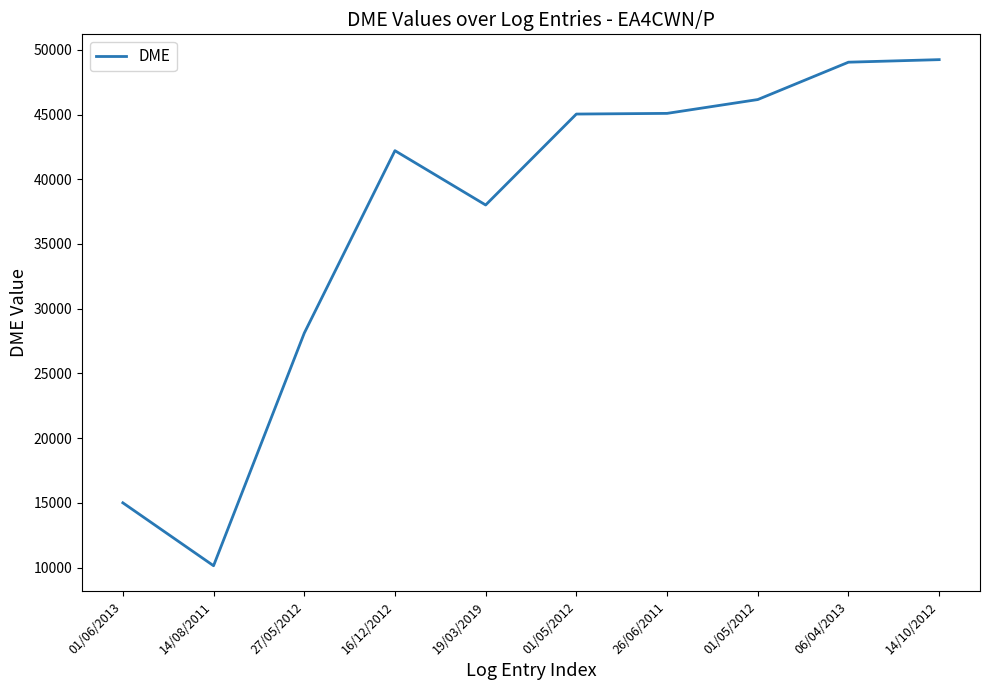

What is the value of the 4th point from the left?

42207